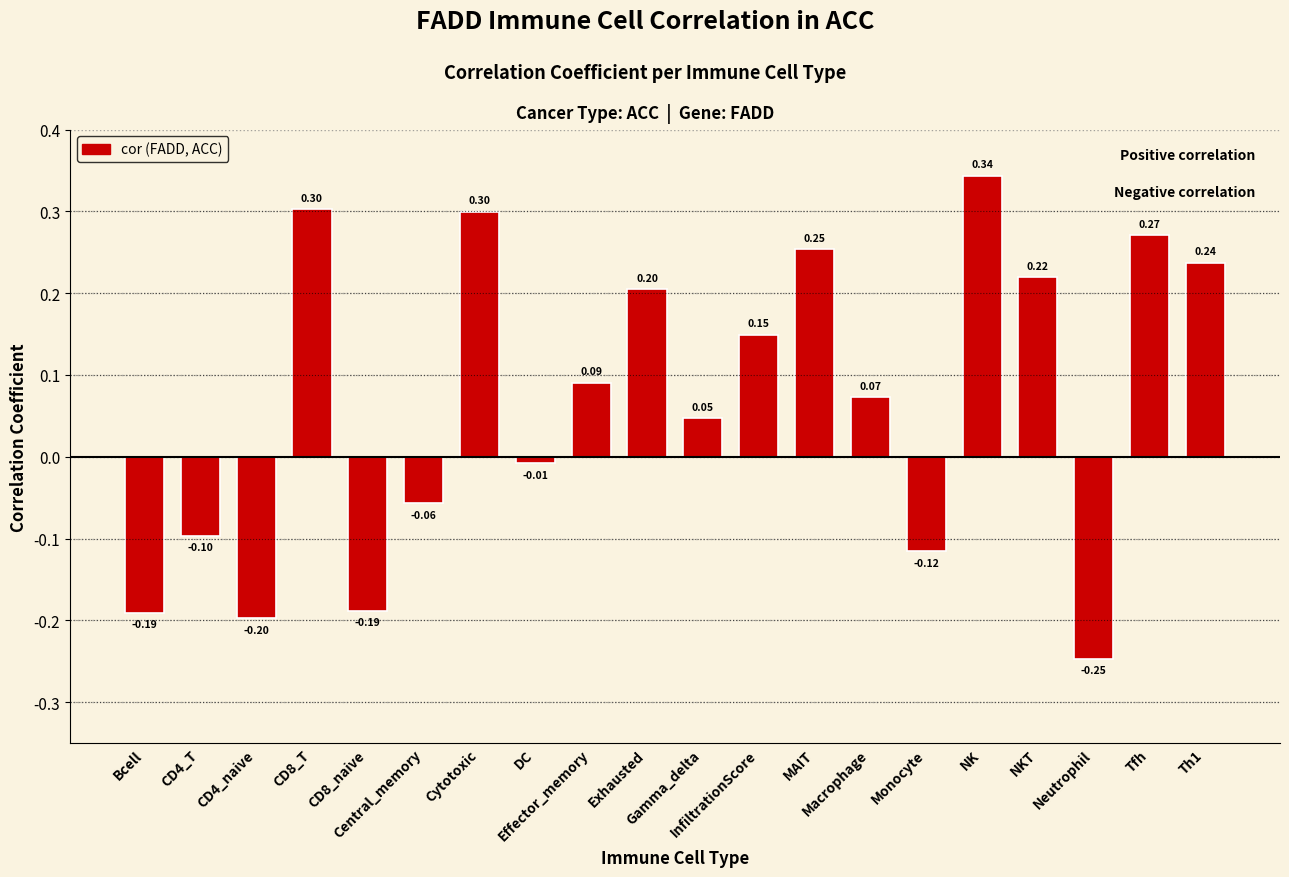

What is the label of the 3rd bar from the right?

Neutrophil